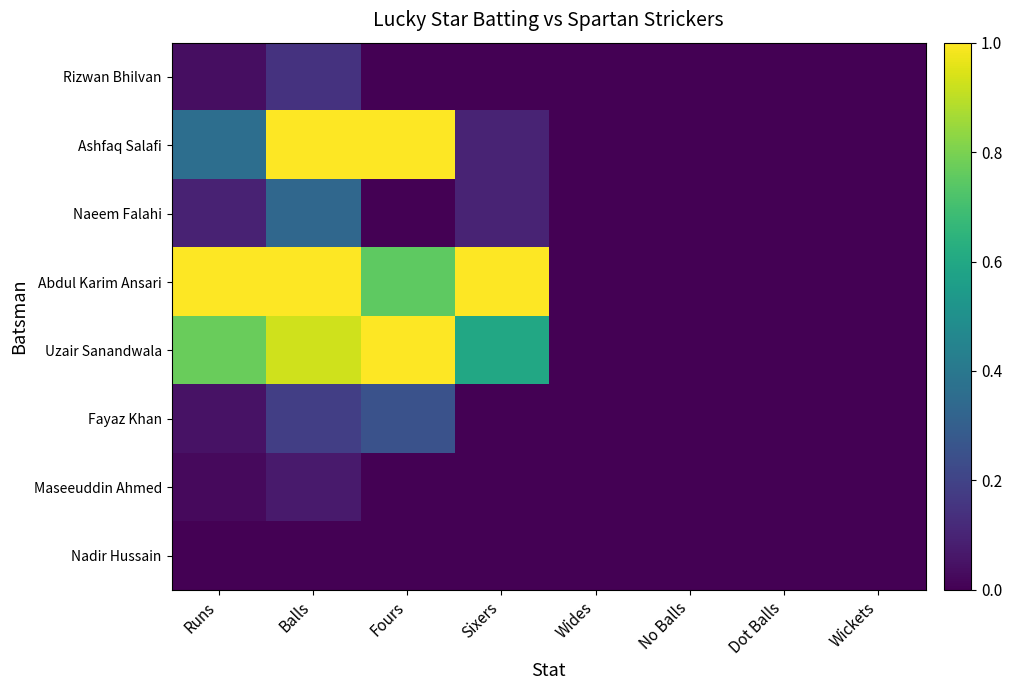

Reading left to right, extract all data points from this chart.

Rizwan Bhilvan: Runs=0.0	Balls=0.1	Fours=0.0	Sixers=0.0	Wides=0.0	No Balls=0.0	Dot Balls=0.0	Wickets=0.0
Ashfaq Salafi: Runs=0.4	Balls=1.0	Fours=1.0	Sixers=0.1	Wides=0.0	No Balls=0.0	Dot Balls=0.0	Wickets=0.0
Naeem Falahi: Runs=0.1	Balls=0.3	Fours=0.0	Sixers=0.1	Wides=0.0	No Balls=0.0	Dot Balls=0.0	Wickets=0.0
Abdul Karim Ansari: Runs=1.0	Balls=1.0	Fours=0.8	Sixers=1.0	Wides=0.0	No Balls=0.0	Dot Balls=0.0	Wickets=0.0
Uzair Sanandwala: Runs=0.8	Balls=0.9	Fours=1.0	Sixers=0.6	Wides=0.0	No Balls=0.0	Dot Balls=0.0	Wickets=0.0
Fayaz Khan: Runs=0.0	Balls=0.2	Fours=0.2	Sixers=0.0	Wides=0.0	No Balls=0.0	Dot Balls=0.0	Wickets=0.0
Maseeuddin Ahmed: Runs=0.0	Balls=0.1	Fours=0.0	Sixers=0.0	Wides=0.0	No Balls=0.0	Dot Balls=0.0	Wickets=0.0
Nadir Hussain: Runs=0.0	Balls=0.0	Fours=0.0	Sixers=0.0	Wides=0.0	No Balls=0.0	Dot Balls=0.0	Wickets=0.0